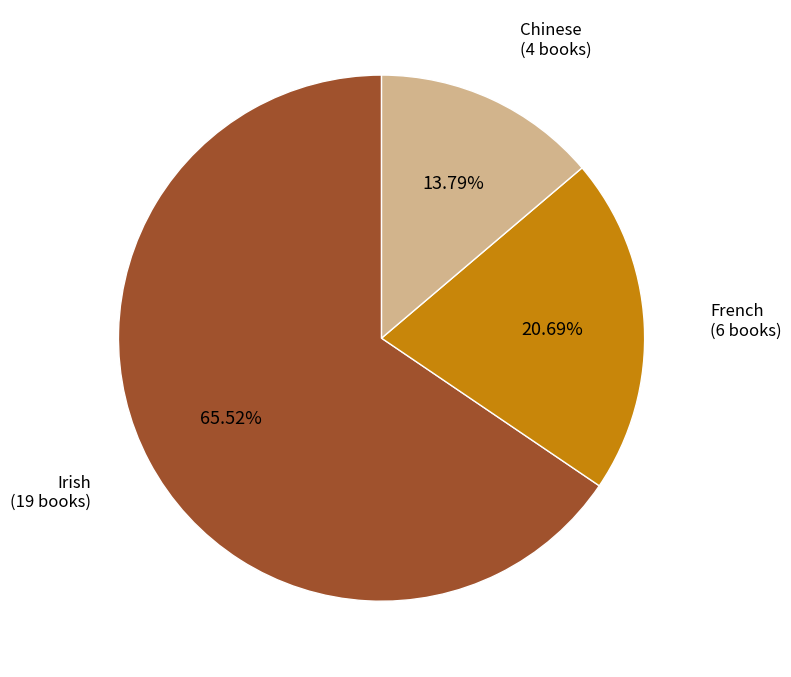

To the nearest percent, what is the difference between the French and Chinese slice percentages?

7%